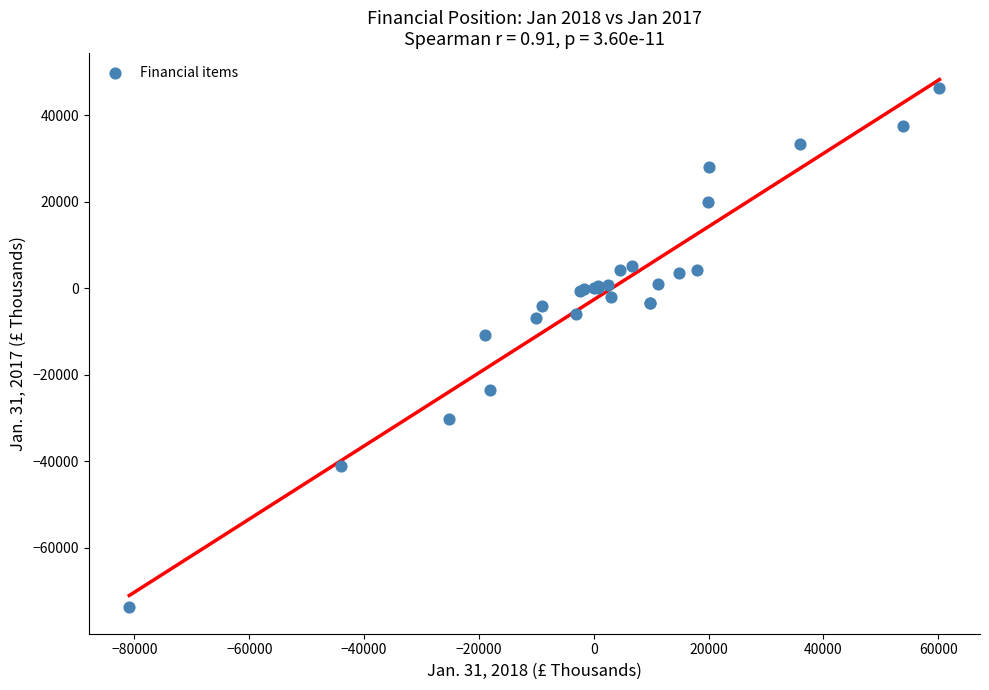

What Y value in the scatter plot is closest to -13673?

-10896